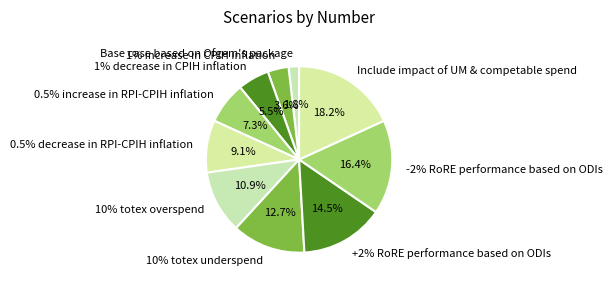

Between 0.5% decrease in RPI-CPIH inflation and 10% totex overspend, which is larger?

10% totex overspend